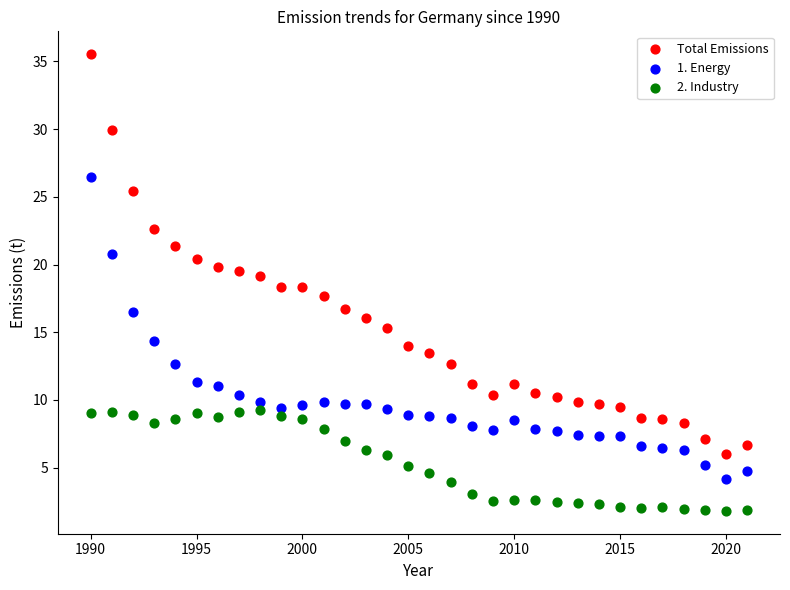

Which series reaches the minimum Y coordinate?

2. Industry